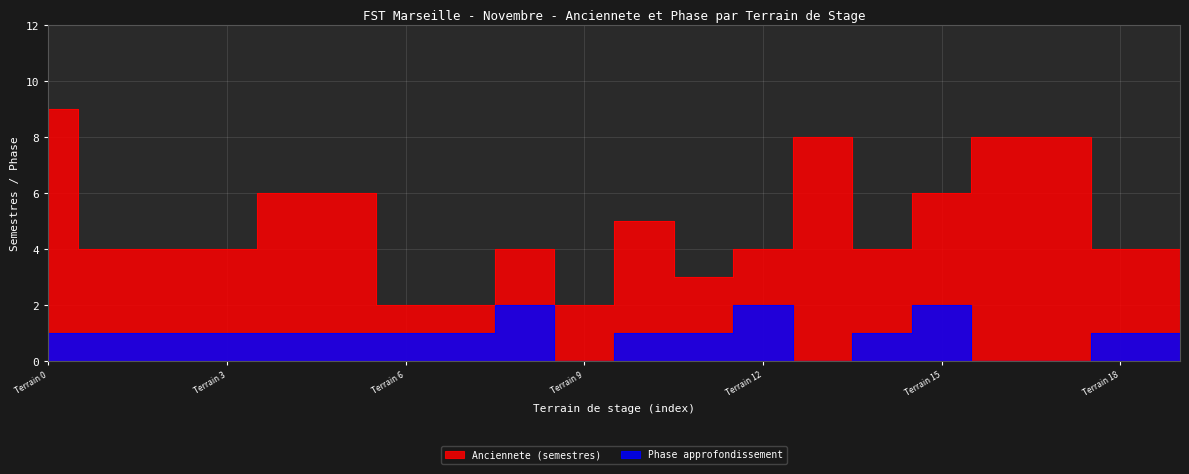

True or false: Anciennete (semestres) has more than 2 interior local peaks.

True